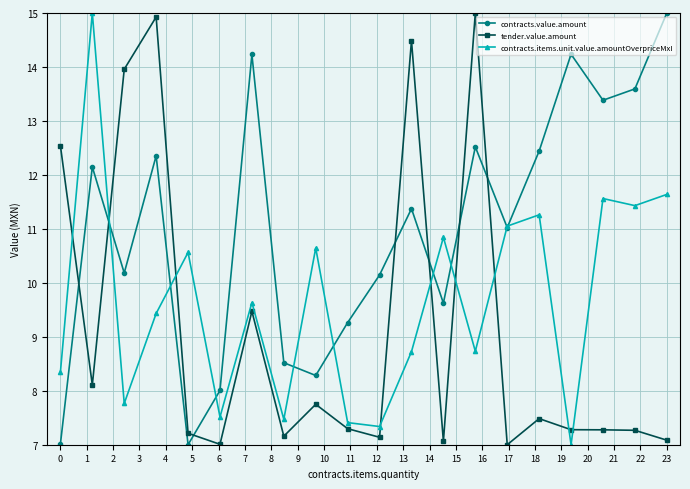

What are all the series names shown in the legend?

contracts.value.amount, tender.value.amount, contracts.items.unit.value.amountOverpriceMxI